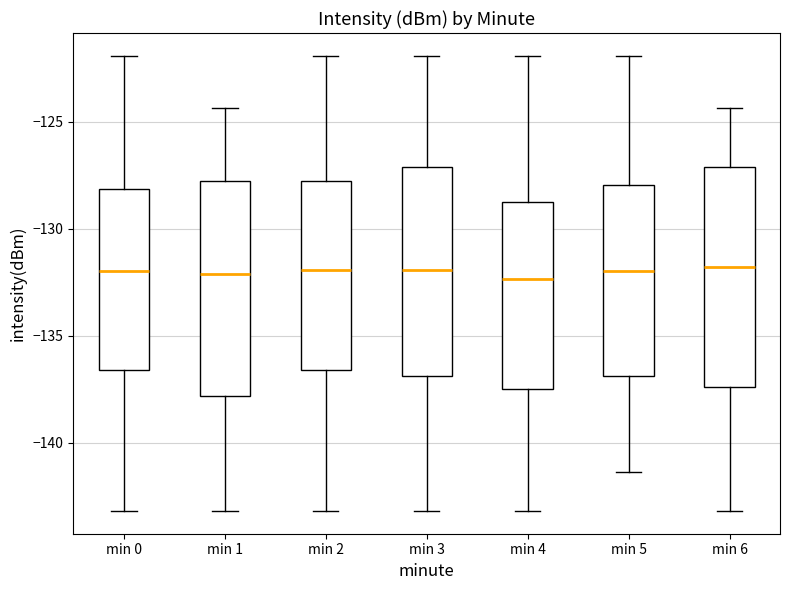

Reading left to right, transcribe this box plot: for each box, give where its median line is, the range the box spans, and where its two whiskers end, as read against the y-axis. The values are not printed on the chart, so give them approximately, as read against the axis.

min 0: median -132.0, box -136.5 to -128.0, whiskers -143.0 to -122.0
min 1: median -132.0, box -138.0 to -127.5, whiskers -143.0 to -124.5
min 2: median -132.0, box -136.5 to -127.5, whiskers -143.0 to -122.0
min 3: median -132.0, box -137.0 to -127.0, whiskers -143.0 to -122.0
min 4: median -132.5, box -137.5 to -129.0, whiskers -143.0 to -122.0
min 5: median -132.0, box -137.0 to -128.0, whiskers -141.5 to -122.0
min 6: median -132.0, box -137.5 to -127.0, whiskers -143.0 to -124.5